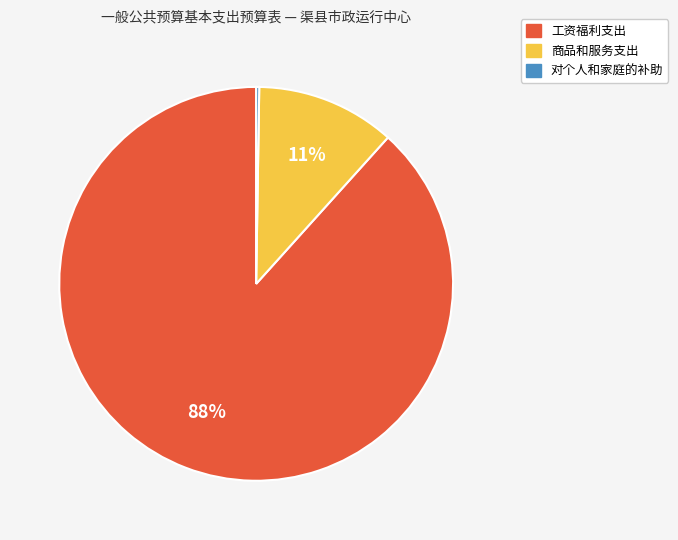

To the nearest percent, what percentage of the pie is 商品和服务支出?

11%